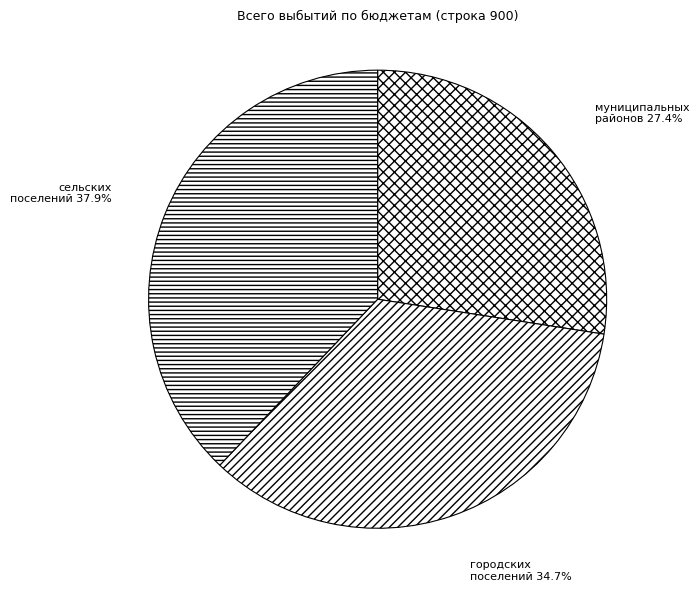

Which category has the smallest portion of the pie?

бюджеты муниципальных районов